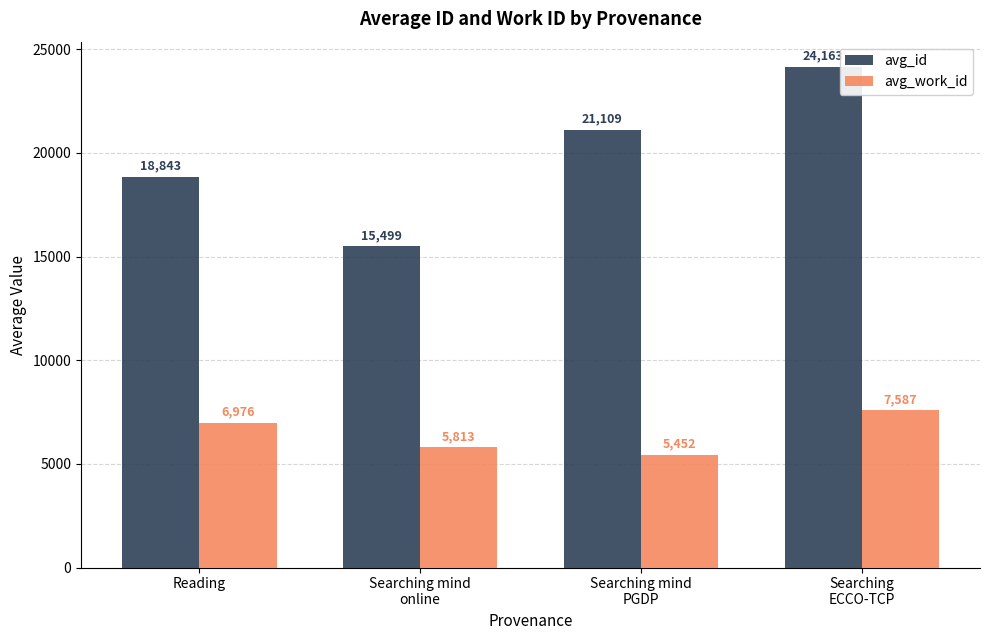

Count the avg_id values in the range 18843 to 24163.

3